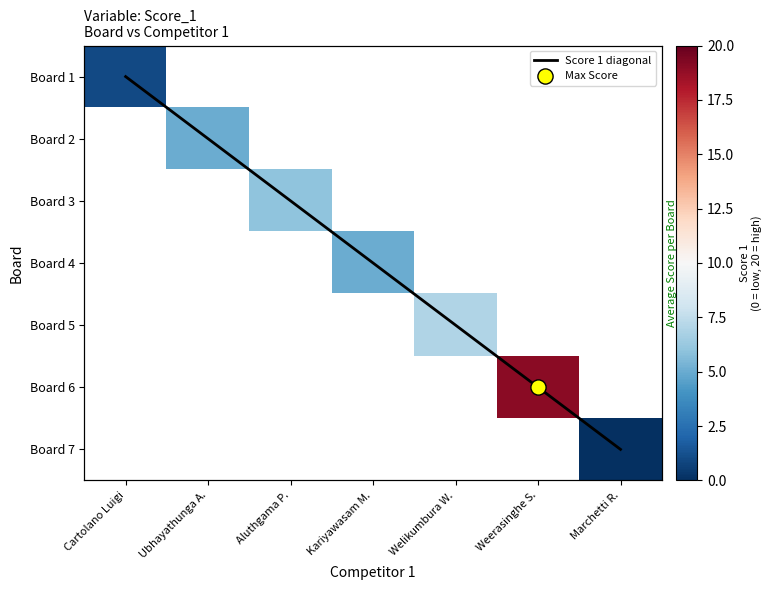

Which category has the highest value across all series?

Weerasinghe S.